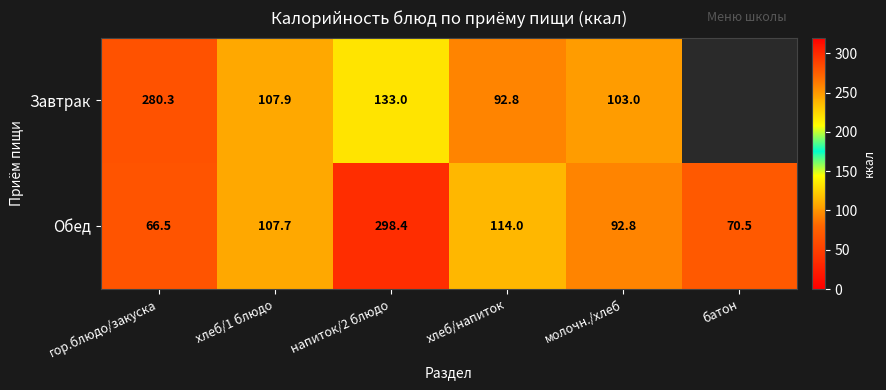

What is the spread (max minus min) of values at хлеб/1 блюдо?

0.2